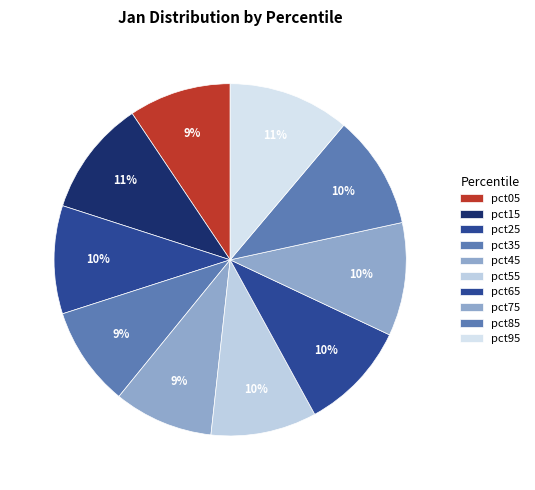

How many slices are in this pie chart?

10